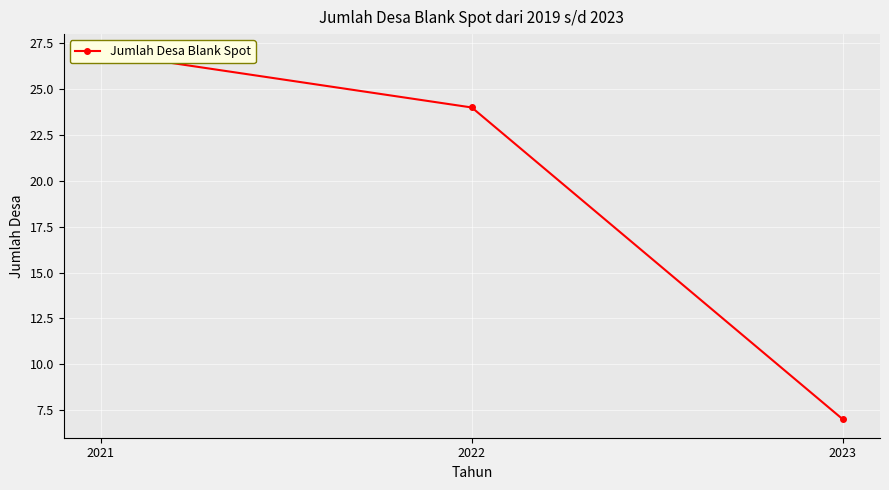

Reading left to right, what are all the values shown in this chart?

2021=27	2022=24	2023=7